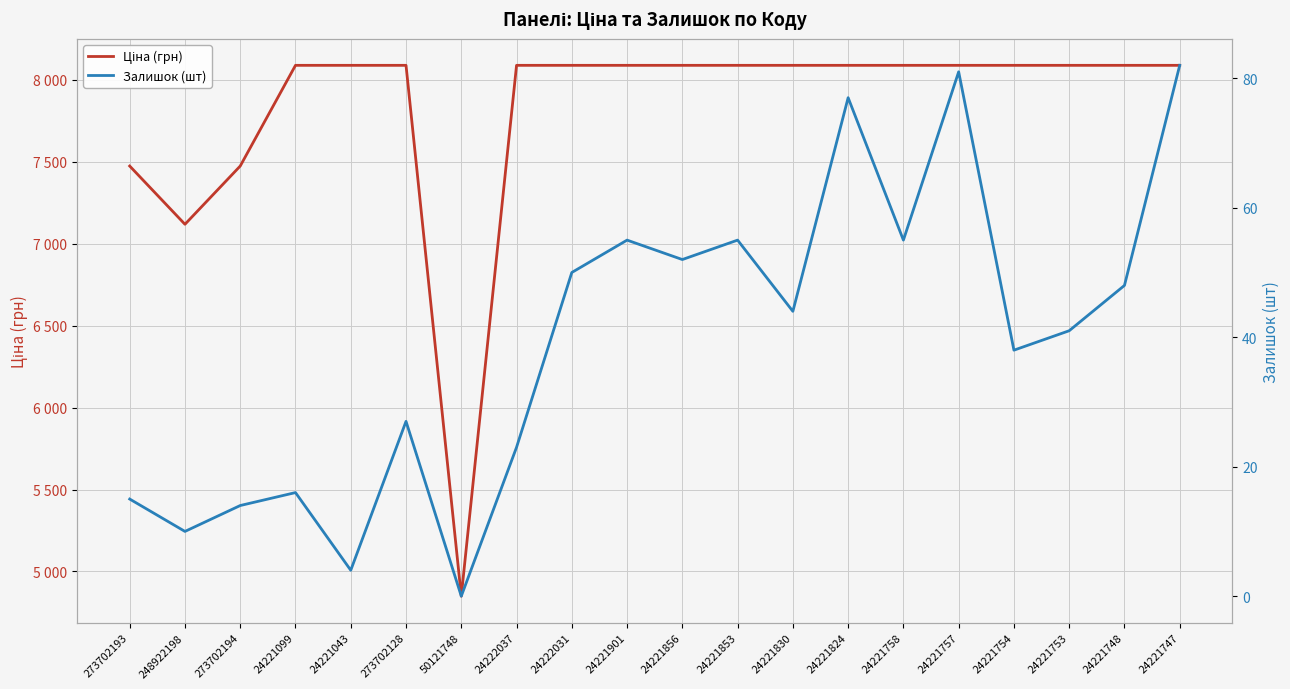

Reading left to right, what are all the values shown in this chart?

Ціна (грн): 273702193=7474.4	248922198=7118.9	273702194=7474.4	24221099=8089.0	24221043=8089.0	273702128=8089.0	50121748=4849.2	24222037=8089.0	24222031=8089.0	24221901=8089.0	24221856=8089.0	24221853=8089.0	24221830=8089.0	24221824=8089.0	24221758=8089.0	24221757=8089.0	24221754=8089.0	24221753=8089.0	24221748=8089.0	24221747=8089.0
Залишок (шт): 273702193=15.0	248922198=10.0	273702194=14.0	24221099=16.0	24221043=4.0	273702128=27.0	50121748=0.0	24222037=23.0	24222031=50.0	24221901=55.0	24221856=52.0	24221853=55.0	24221830=44.0	24221824=77.0	24221758=55.0	24221757=81.0	24221754=38.0	24221753=41.0	24221748=48.0	24221747=82.0